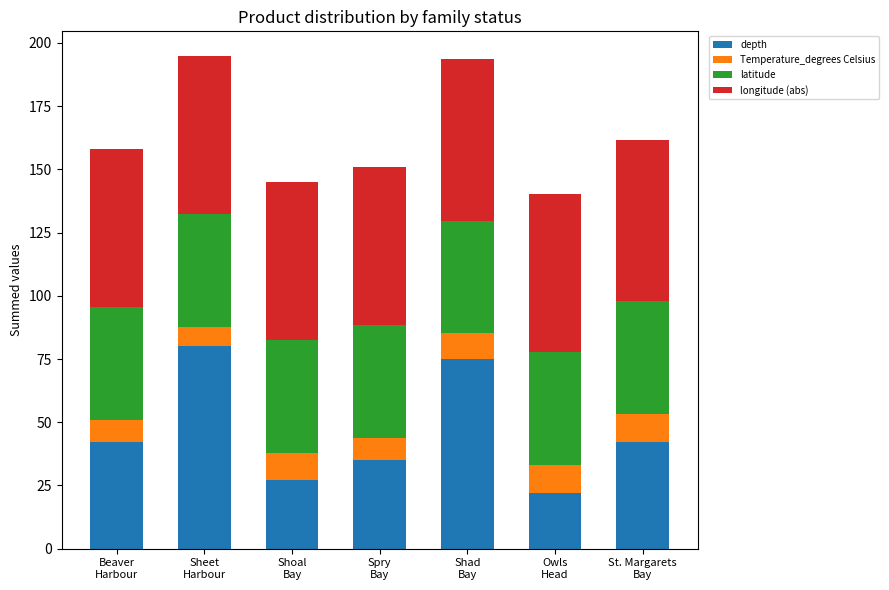

What is the maximum value for depth?

80.0